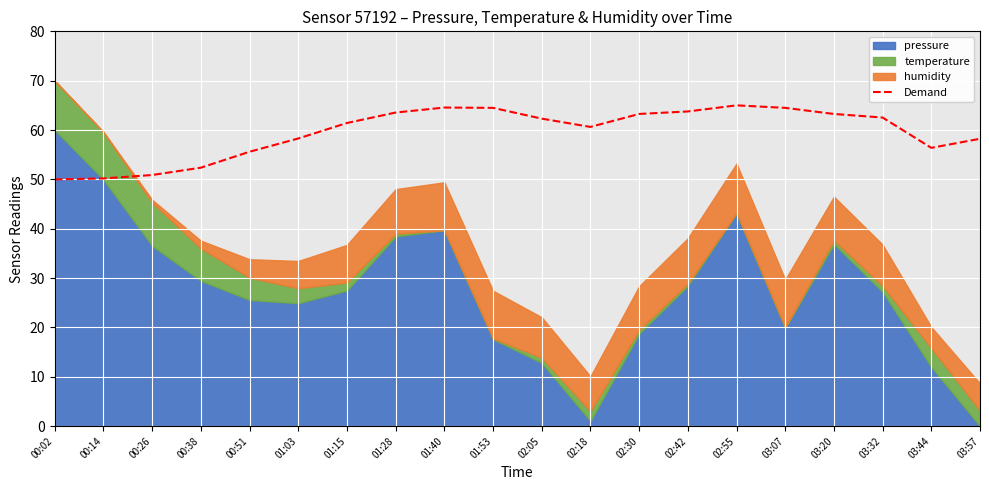

Where is the data nearest to the value 57?

03:44